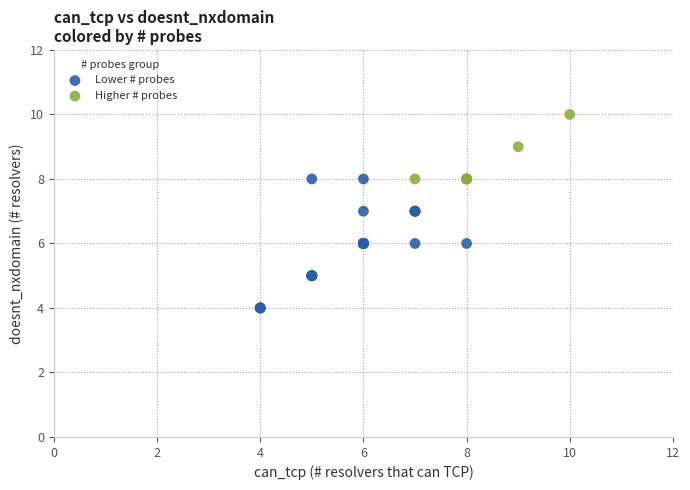

Which series has the largest Y range (max minus min)?

Lower # probes